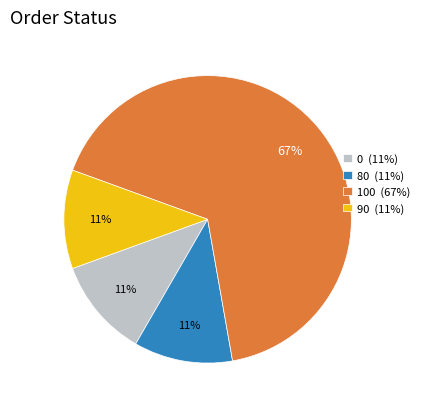

What is the largest slice in the pie chart?

100 (67%)